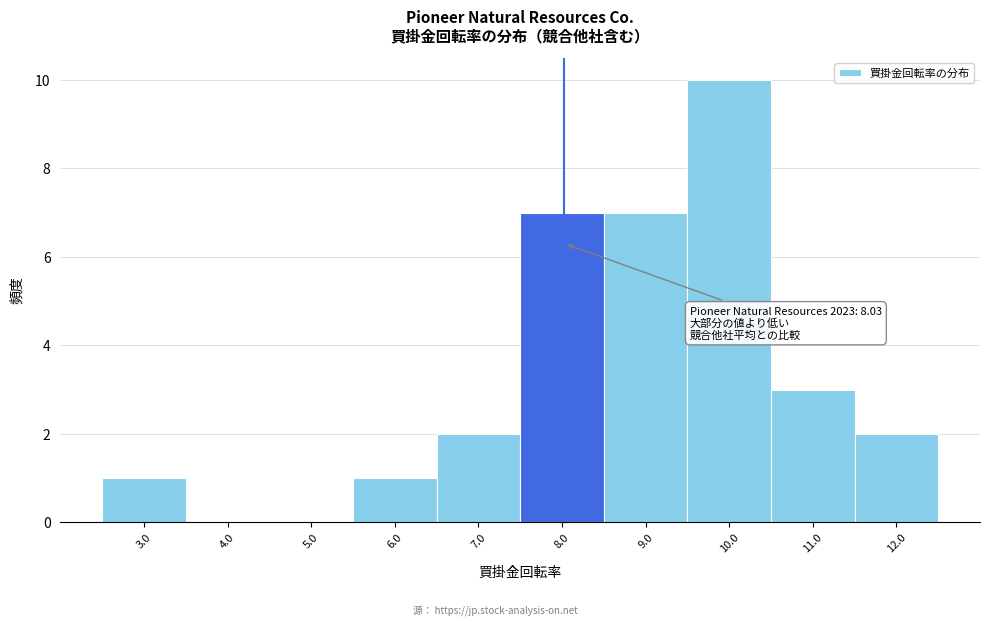

Over which range of the x-axis is the bar tallest?

9.5 to 10.5